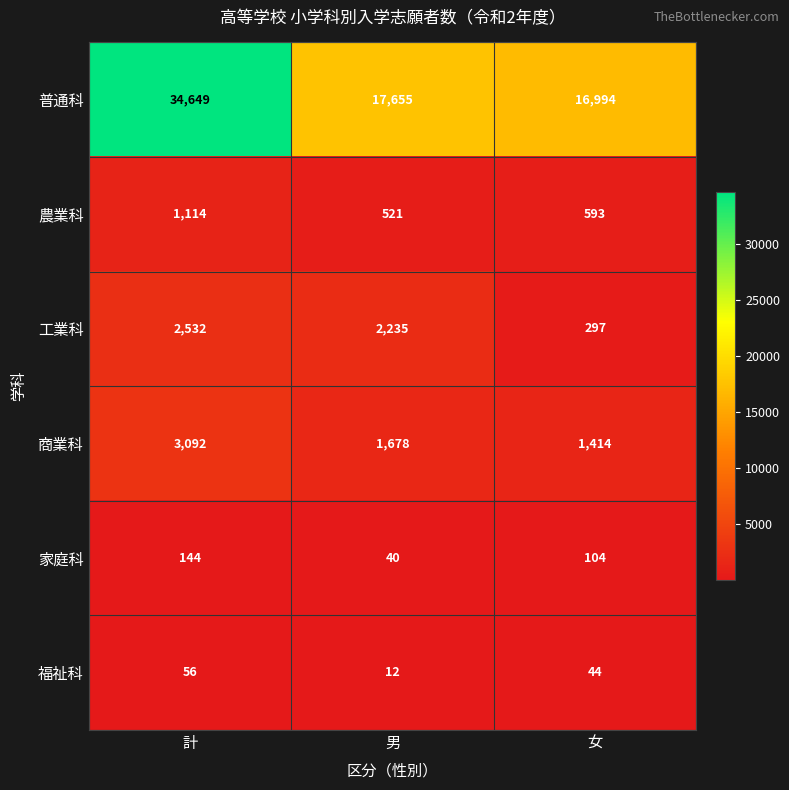

What is the average value of the 農業科 series?

743